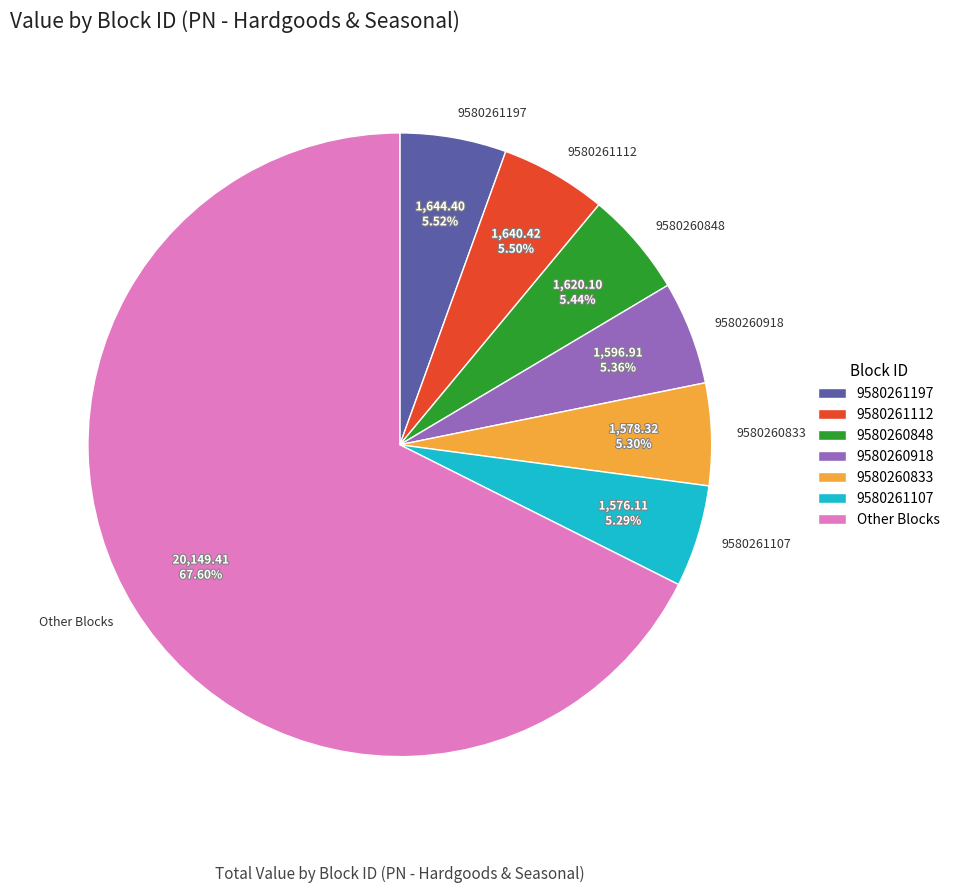

Which category has the biggest portion of the pie?

Other Blocks